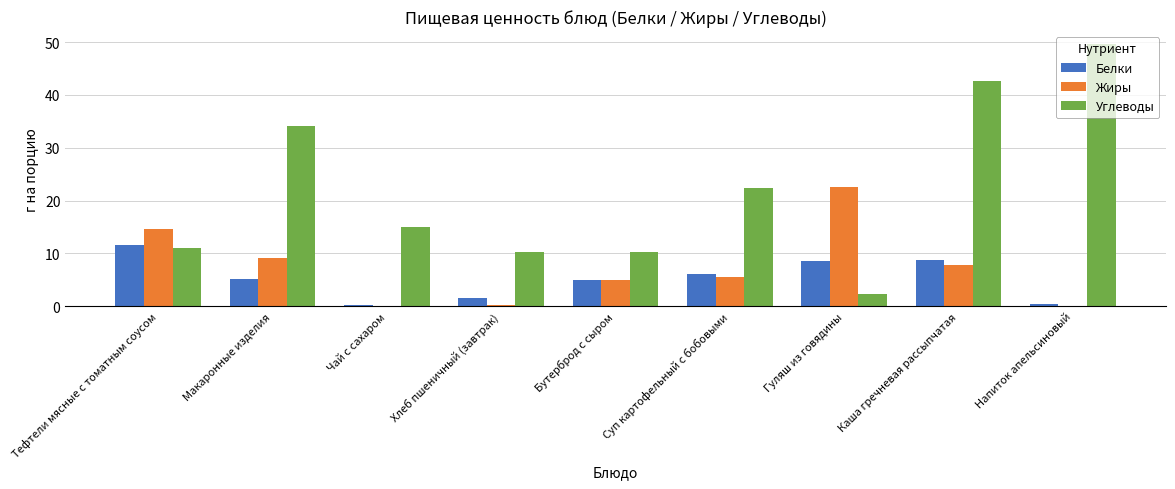

What is the total value across all series at Тефтели мясные с томатным соусом?

37.4